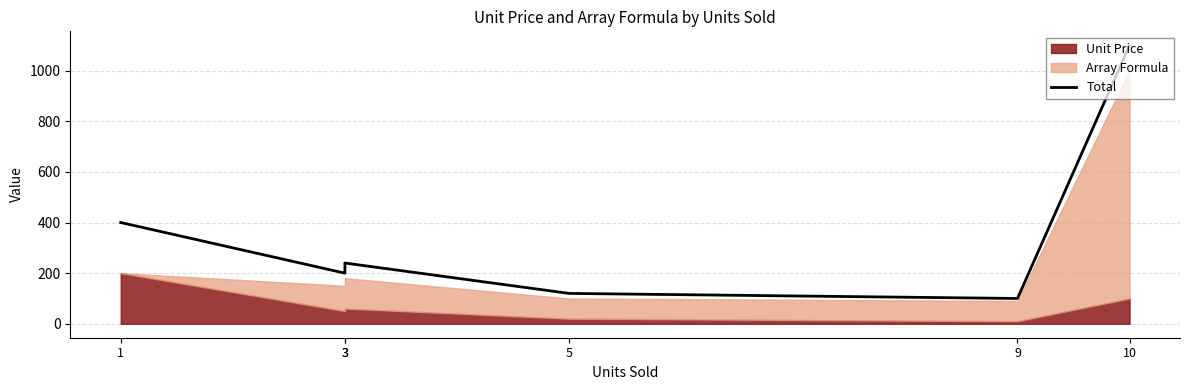

What is the difference between the maximum and second lowest values?

980